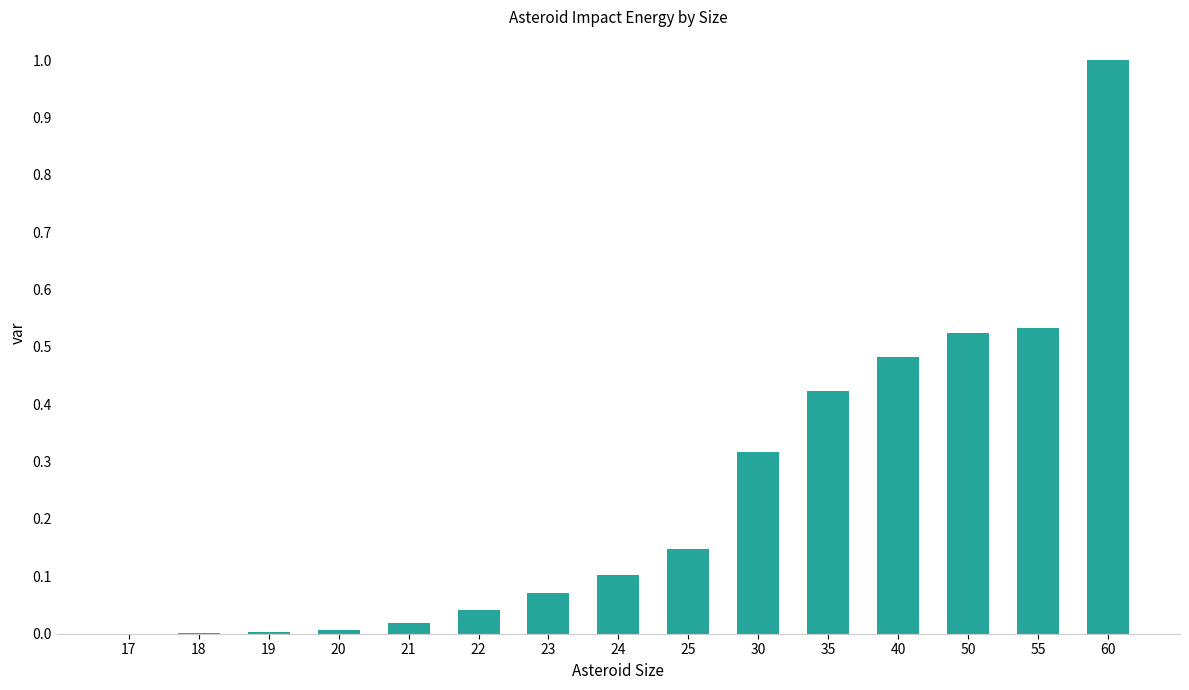

What is the maximum value shown in the chart?

1.0